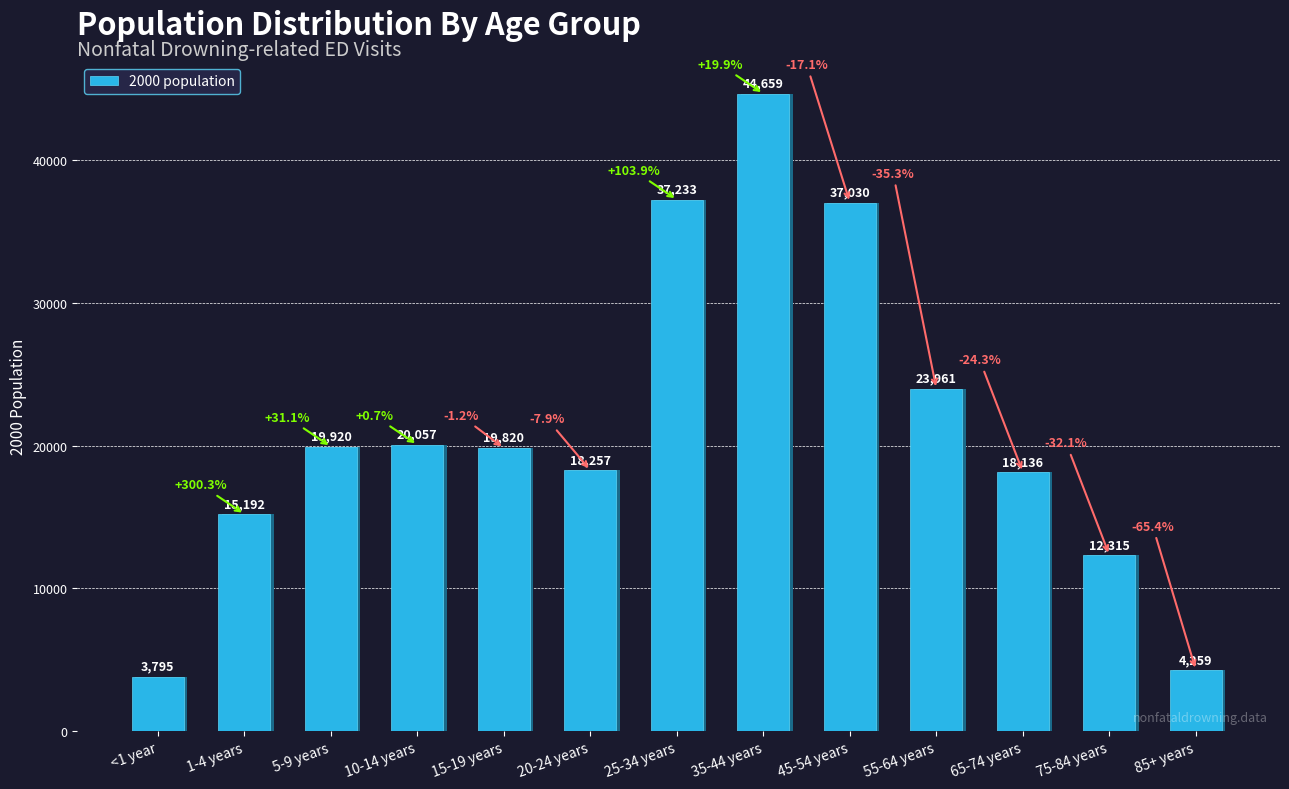

List the labels in order of value, smallest first.

<1 year, 85+ years, 75-84 years, 1-4 years, 65-74 years, 20-24 years, 15-19 years, 5-9 years, 10-14 years, 55-64 years, 45-54 years, 25-34 years, 35-44 years